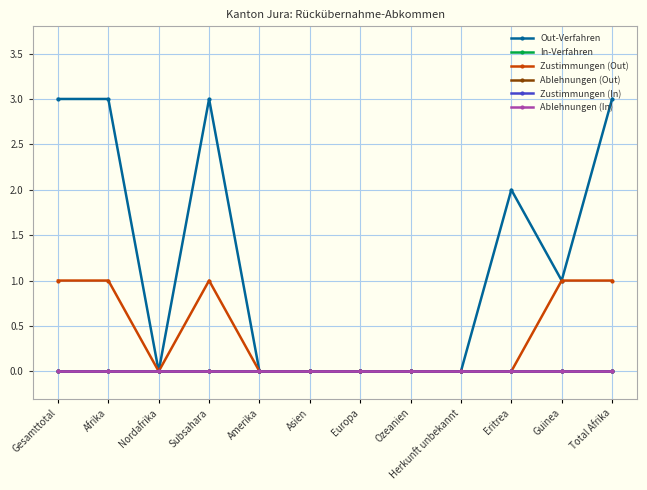

Is it true that Zustimmungen (Out) equals 1 at Afrika?

True